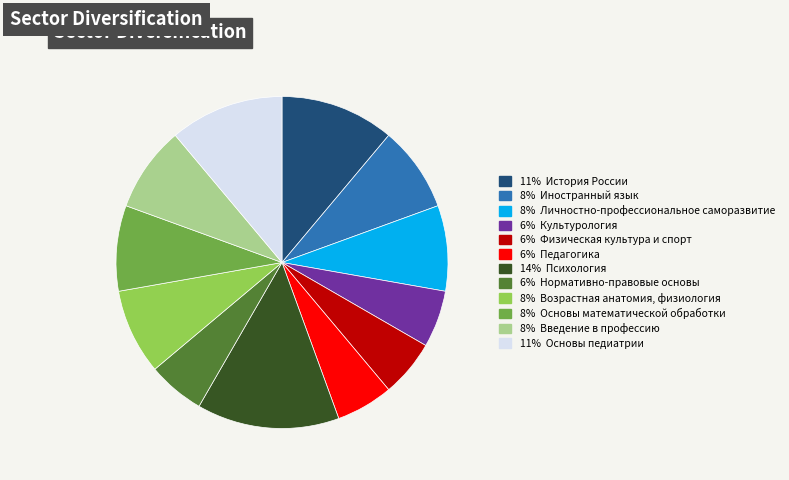

Is there any slice that represents more than half of the pie?

No